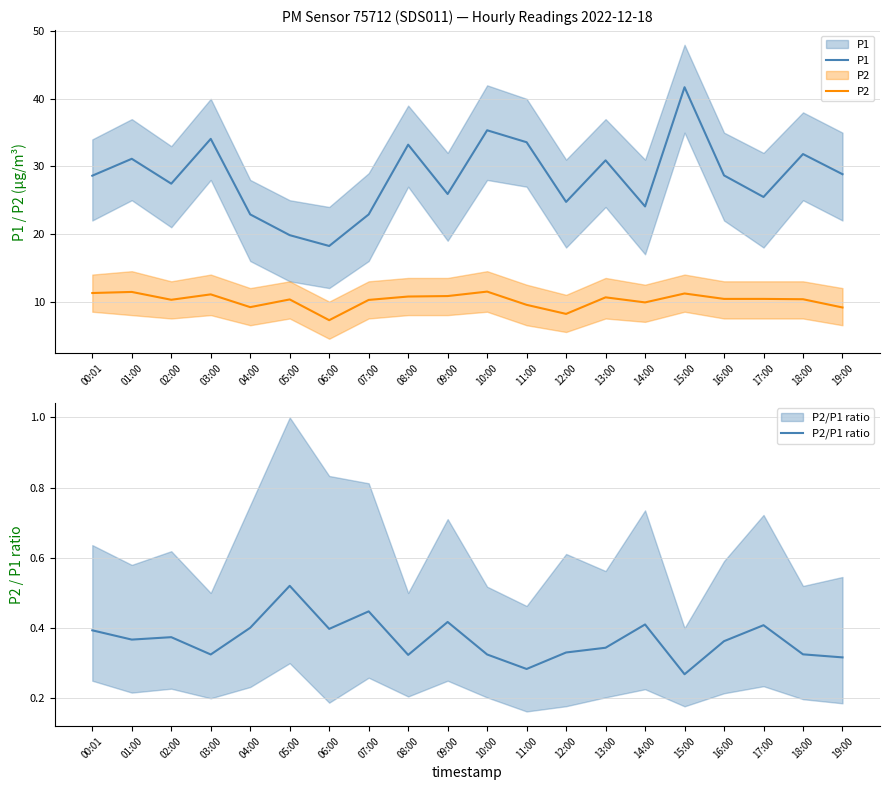

At which category does P1 reach its first local valley?

02:00